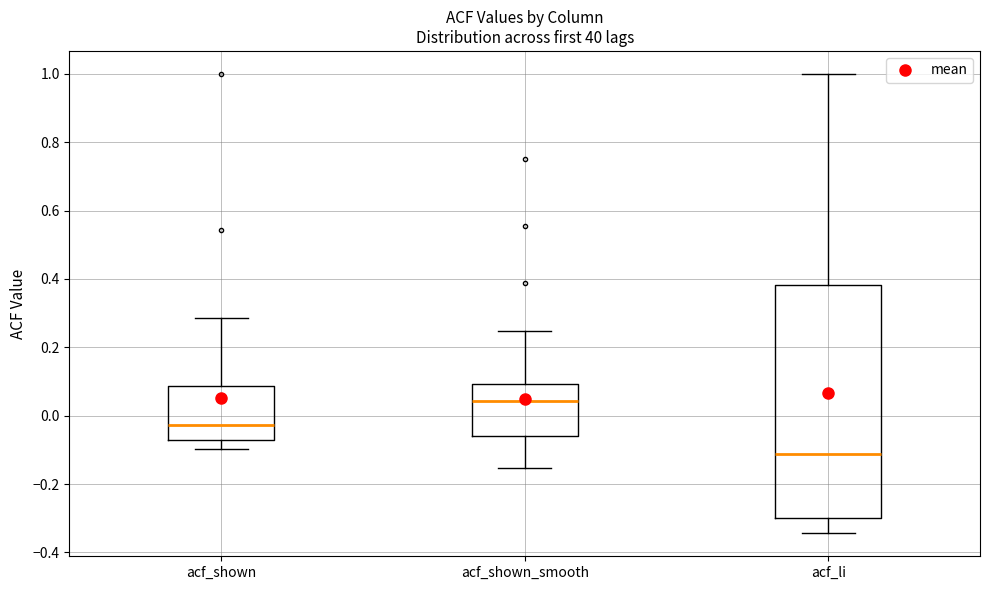

Comparing the boxes themselves (not the whiskers), which one is the tallest?

acf_li